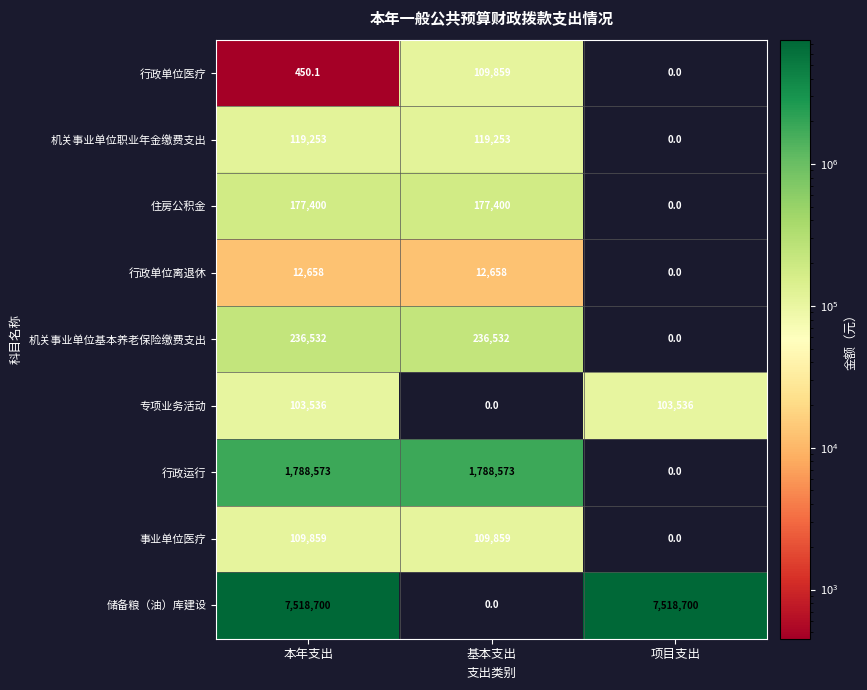

What is the total value across all series at 本年支出?

10066961.1